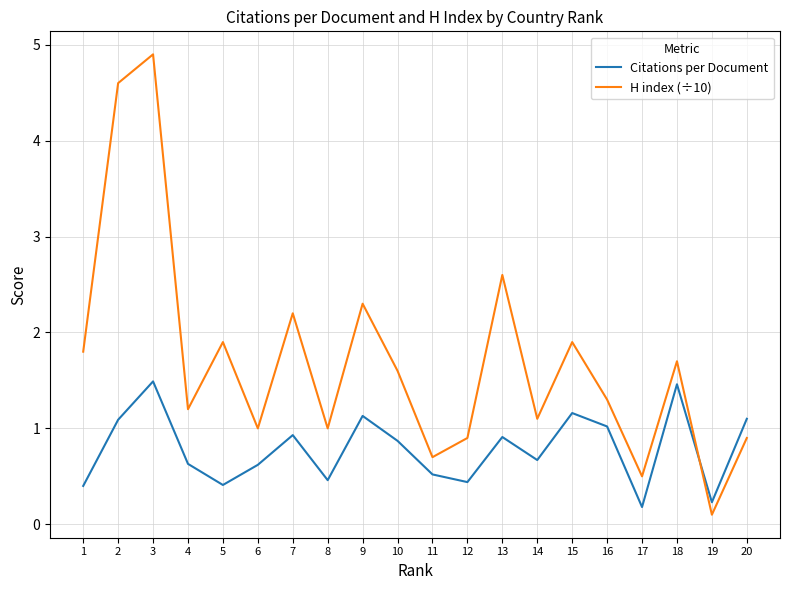

True or false: Citations per Document has a value of 0.9 at 13.

True